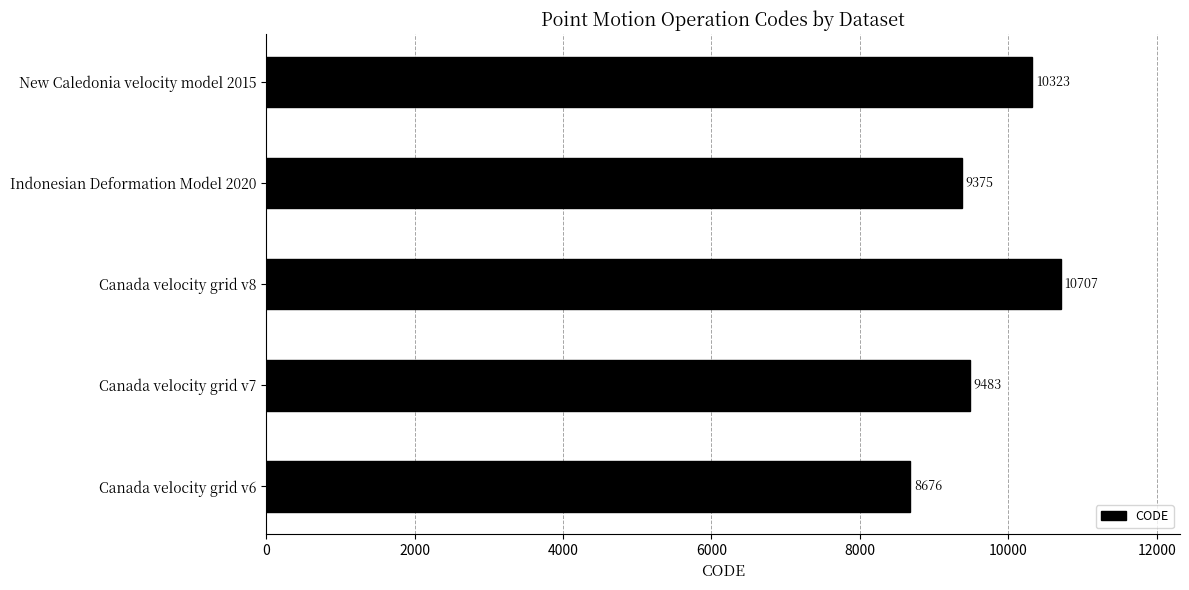

What value does the data have at New Caledonia velocity model 2015, to the nearest 50?

10300